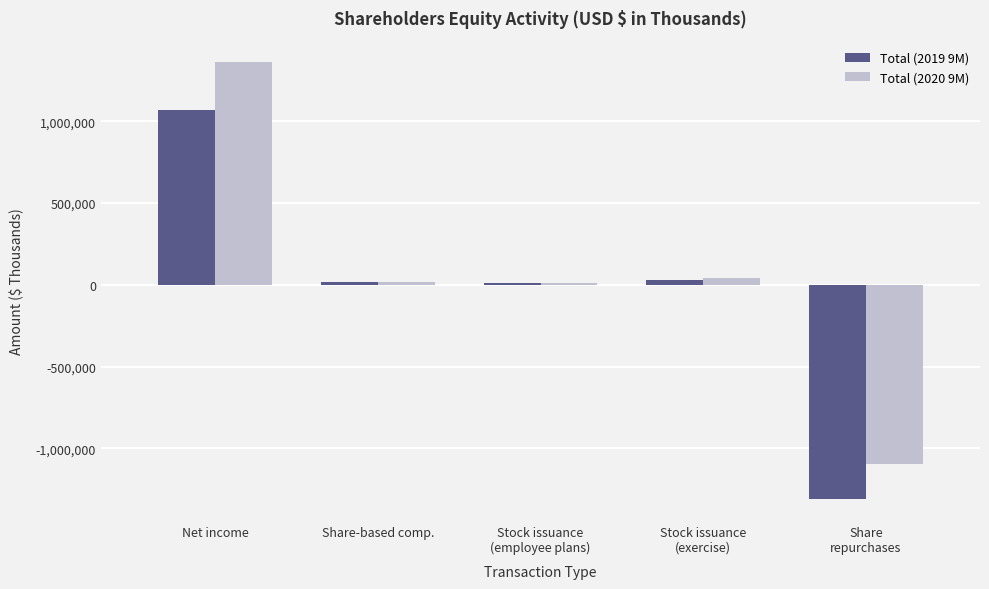

What is the maximum value shown in the chart?

1359357